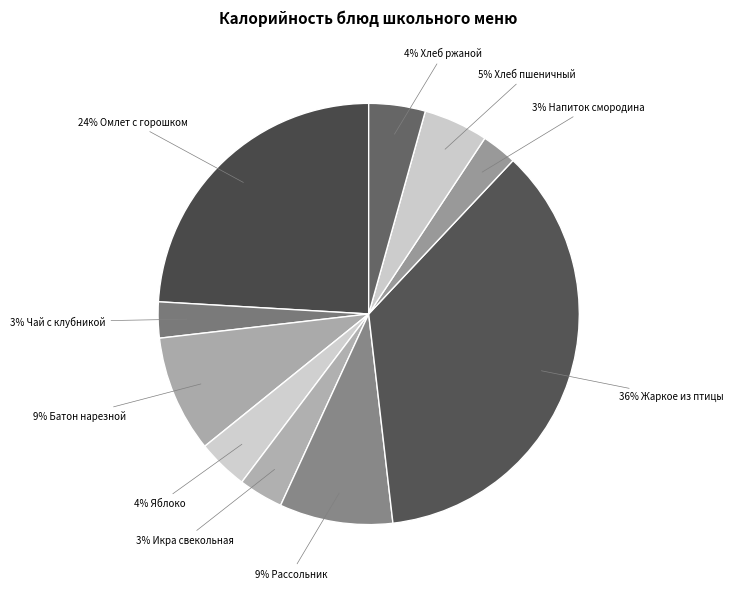

How many slices are in this pie chart?

10